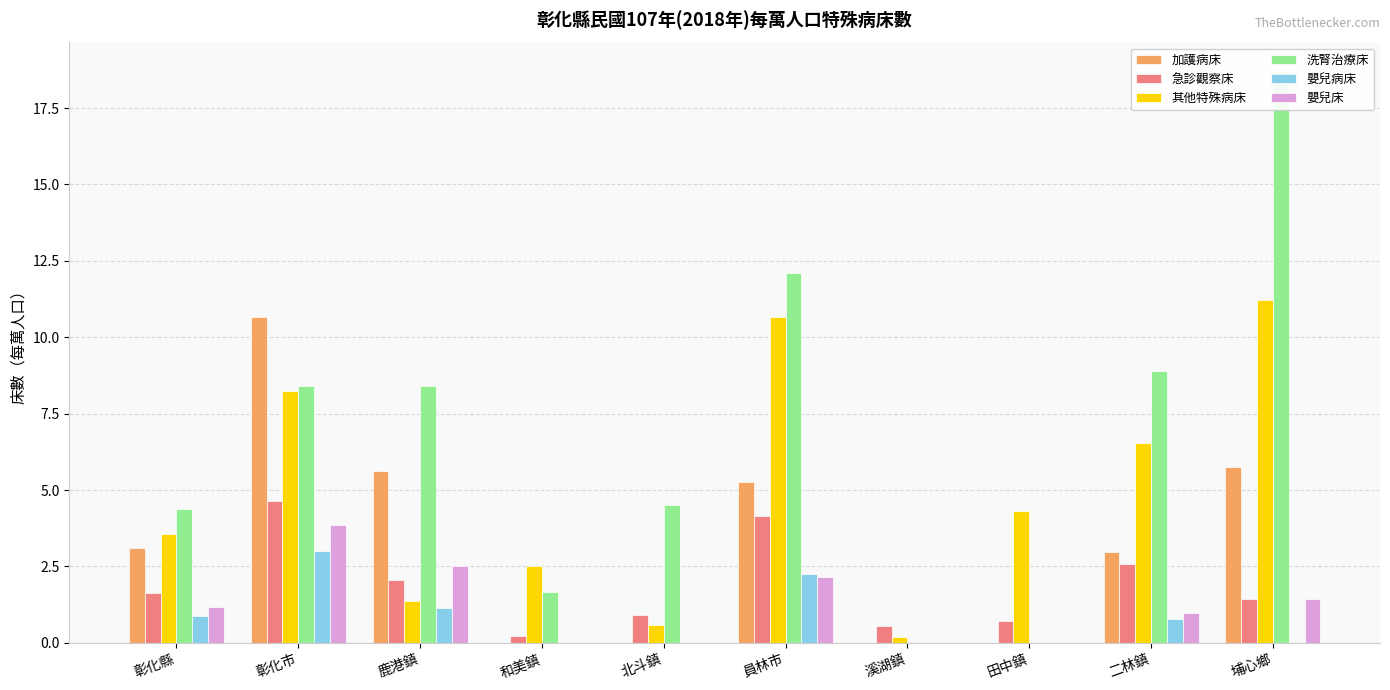

How many bars are there in each group?

6